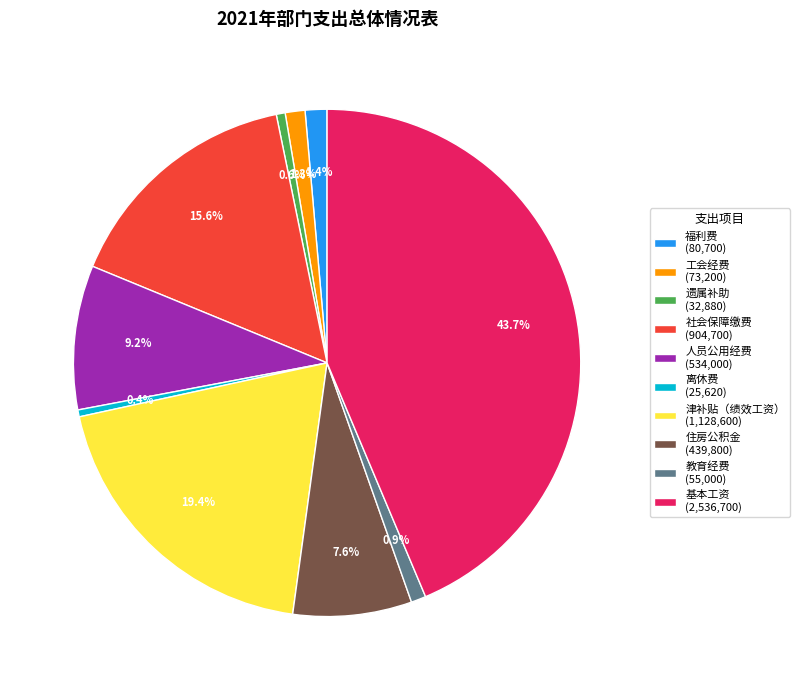

Does 津补贴（绩效工资） represent more than half of the total?

No